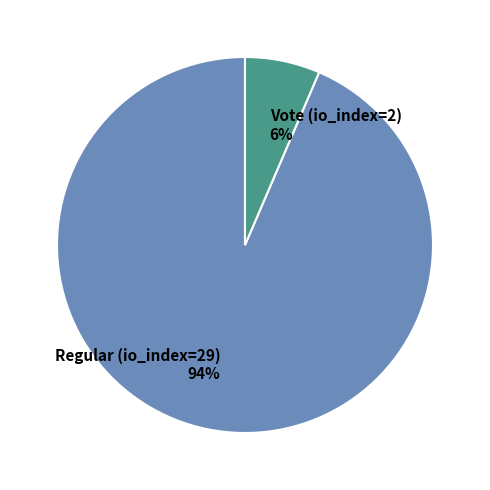

Combined, do Vote (io_index=2) and Regular (io_index=29) account for over 50%?

Yes